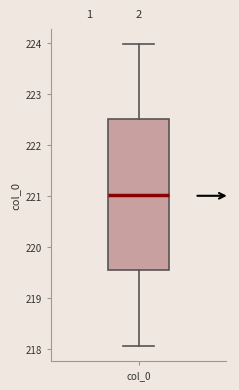

Transcribe this box plot: give where the median line is, the range the box spans, and where the two whiskers end, as read against the y-axis. The values are not printed on the chart, so give them approximately, as read against the axis.

median 221.0, box 219.5 to 222.5, whiskers 218.1 to 224.0